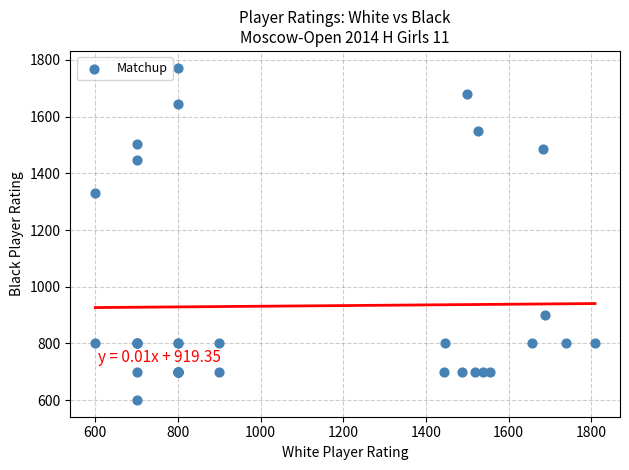

What Y value in the scatter plot is closest to 1186?

1330